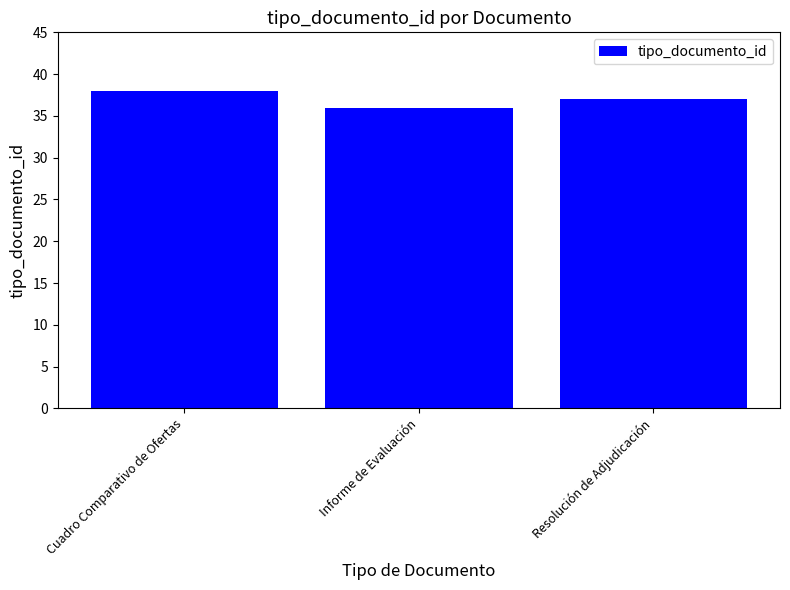

What is the minimum value shown in the chart?

36